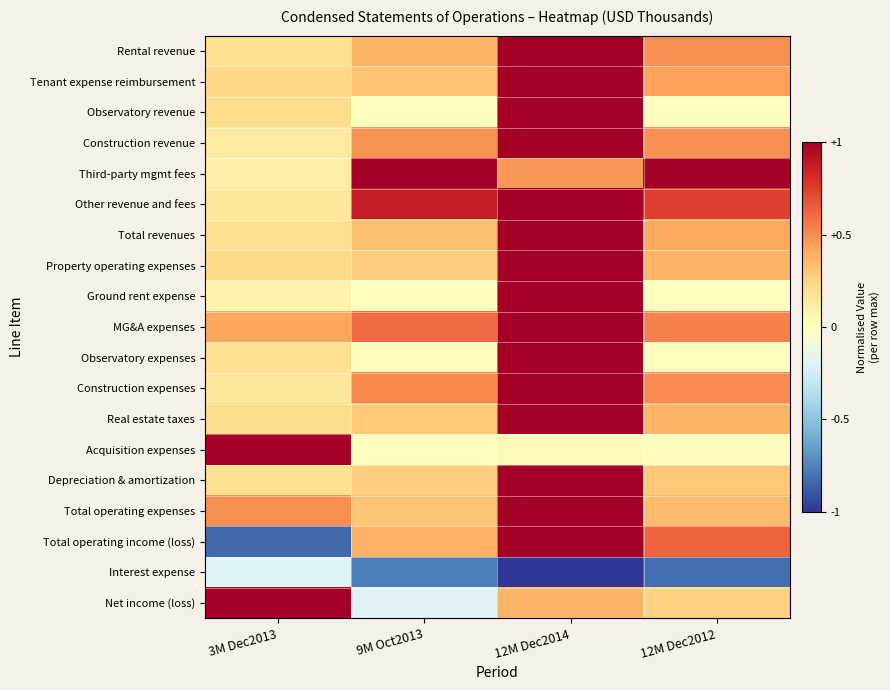

How many data points does each series have?

4